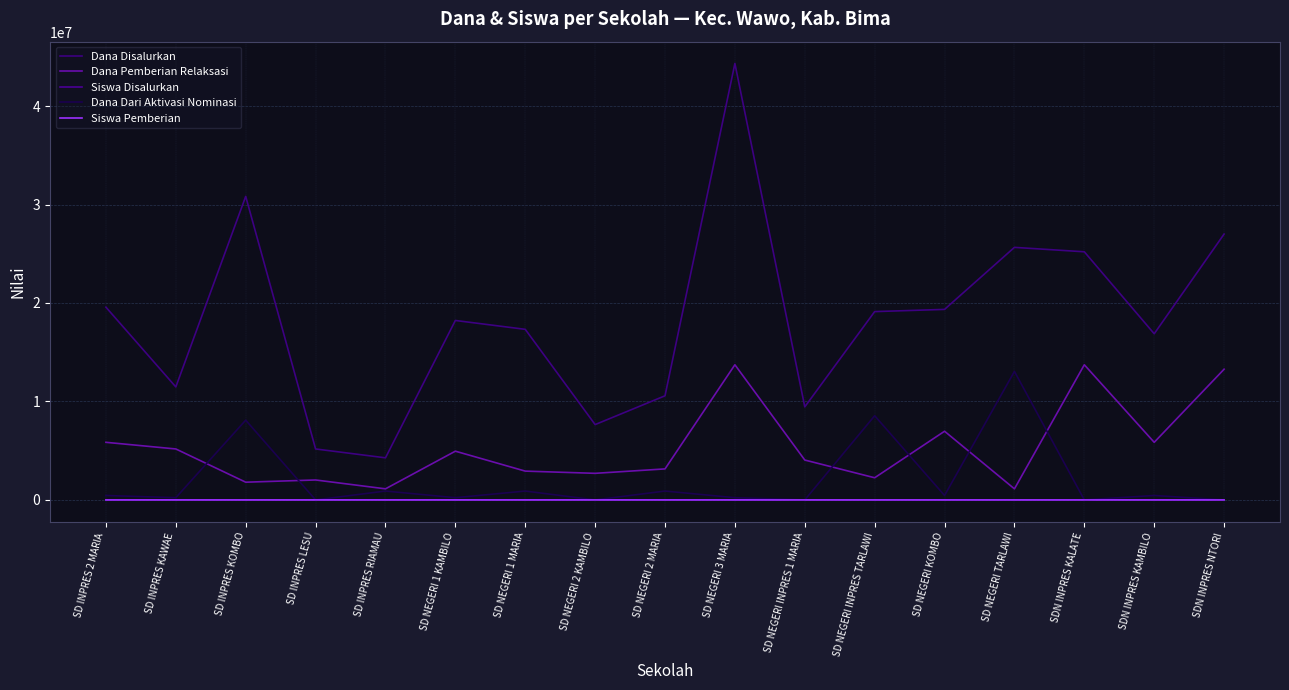

How many lines are shown in the chart?

5